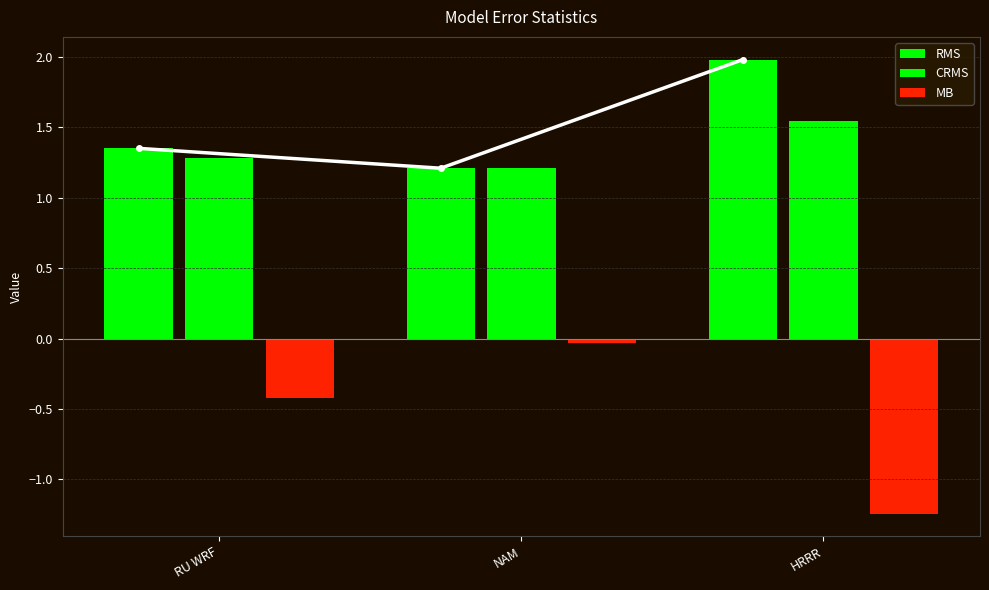

Which series has the widest spread of values?

MB